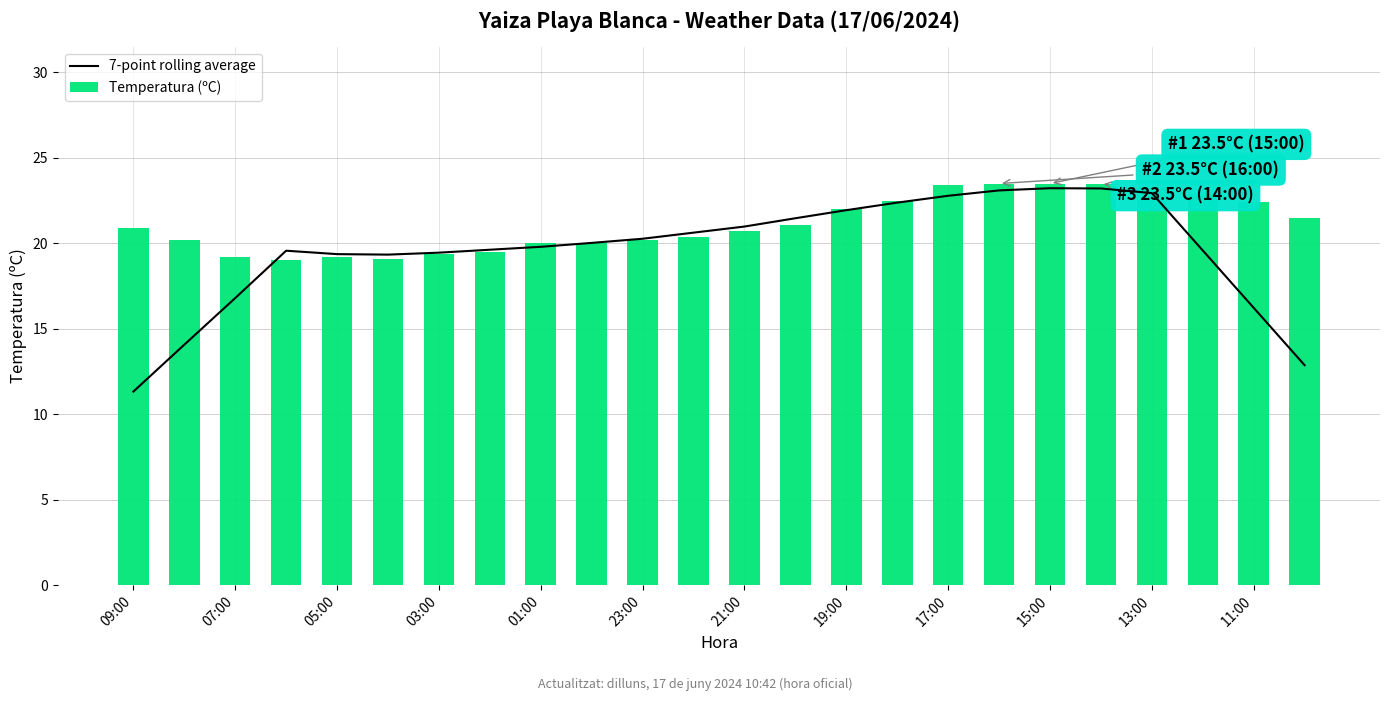

What is the average value of the Temperatura (ºC) series?

21.1